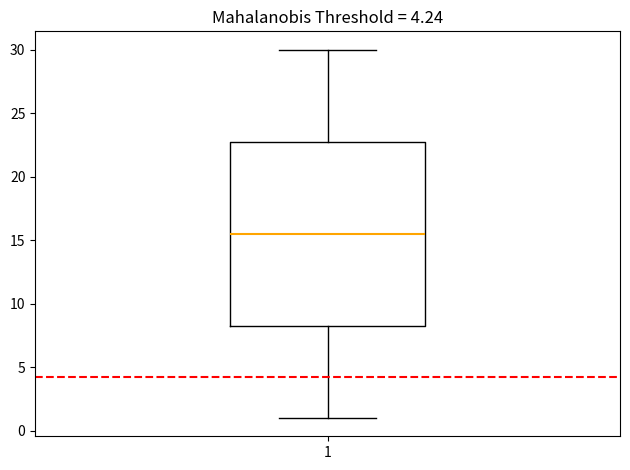

Read this box plot against the y-axis: the position of the median line, the range covered by the box, and the ends of both whiskers. The values are not printed on the chart, so give them approximately, as read against the axis.

median 15.5, box 8.5 to 23.0, whiskers 1.0 to 30.0